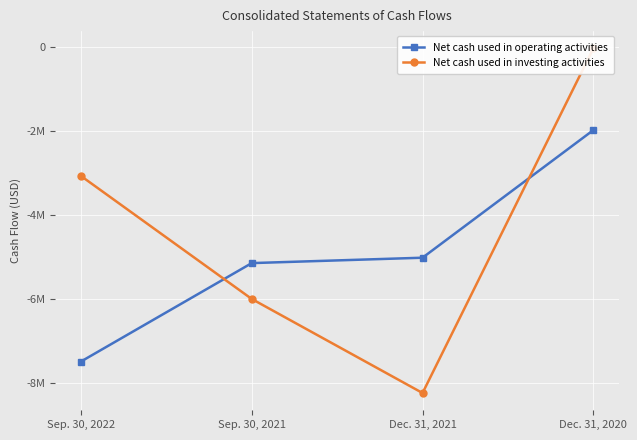

At which category is the sum across all series the highest?

Dec. 31, 2020